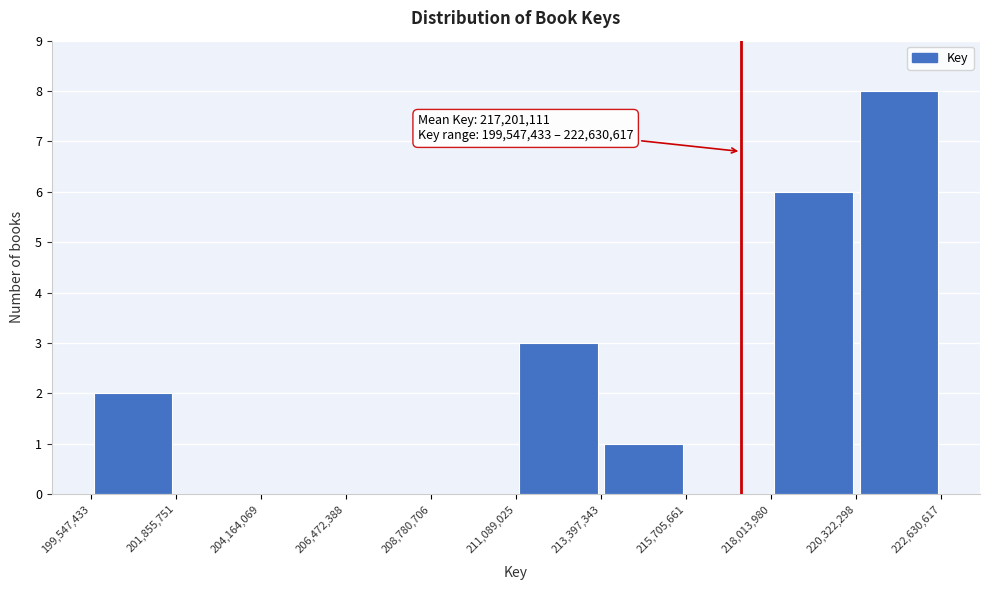

Which range on the x-axis has the tallest bar?

220,322,298 to 222,630,617